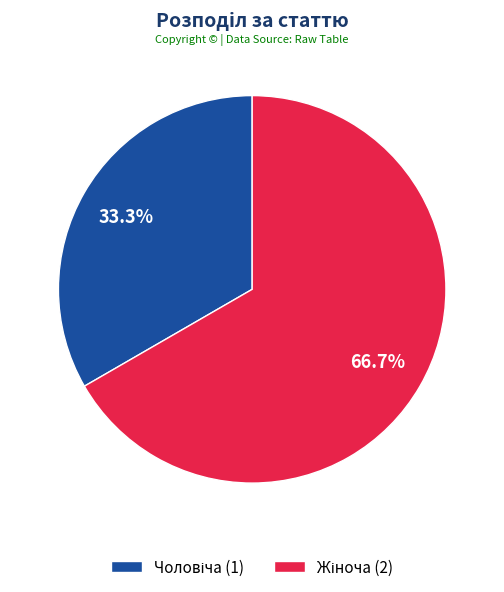

To the nearest percent, what is the difference between the largest and smallest slice percentages?

33%